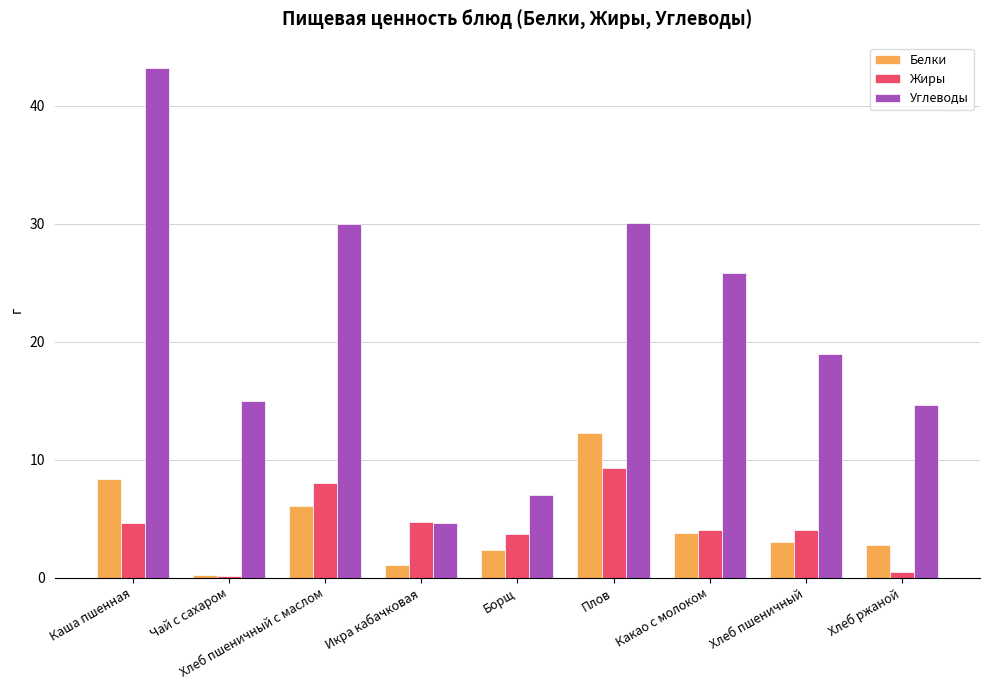

At which category is the sum across all series the highest?

Каша пшенная